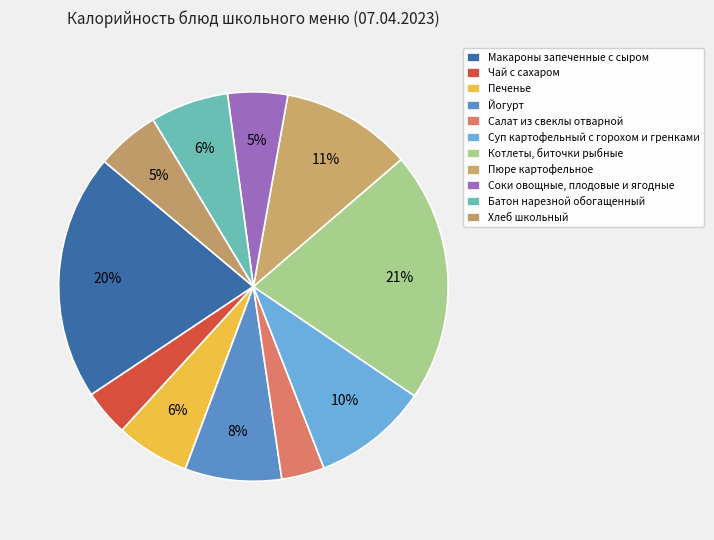

What is the smallest slice in the pie chart?

Салат из свеклы отварной